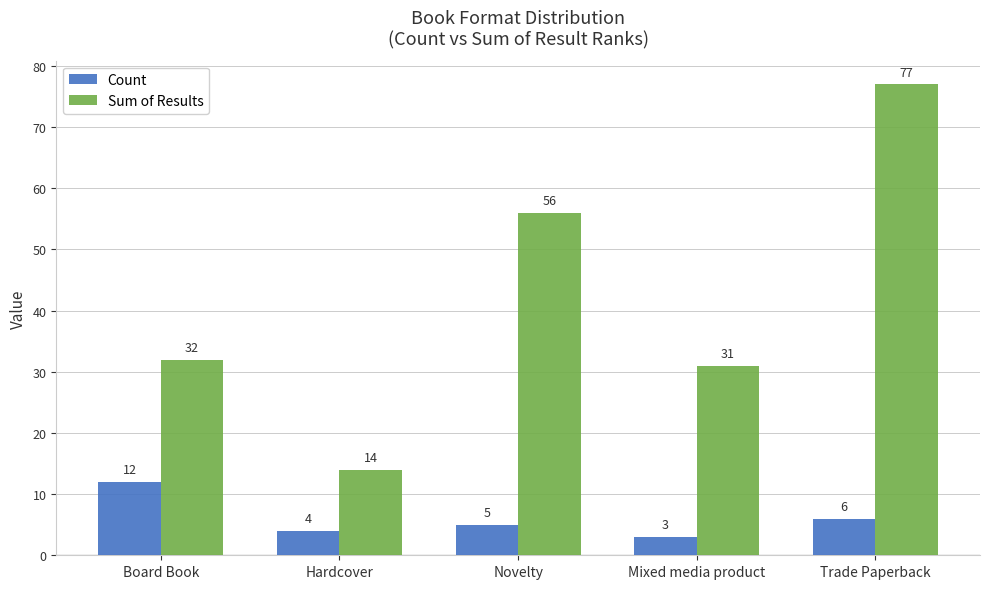

Is it true that Sum of Results equals 32 at Board Book?

True